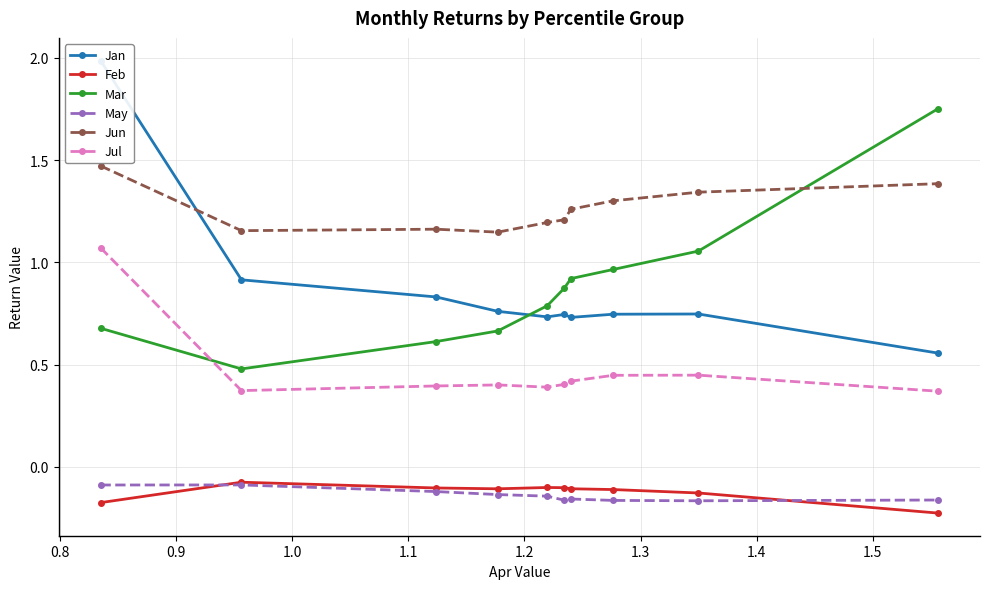

After their last crossing, which series has the higher values: Jul or Mar?

Mar